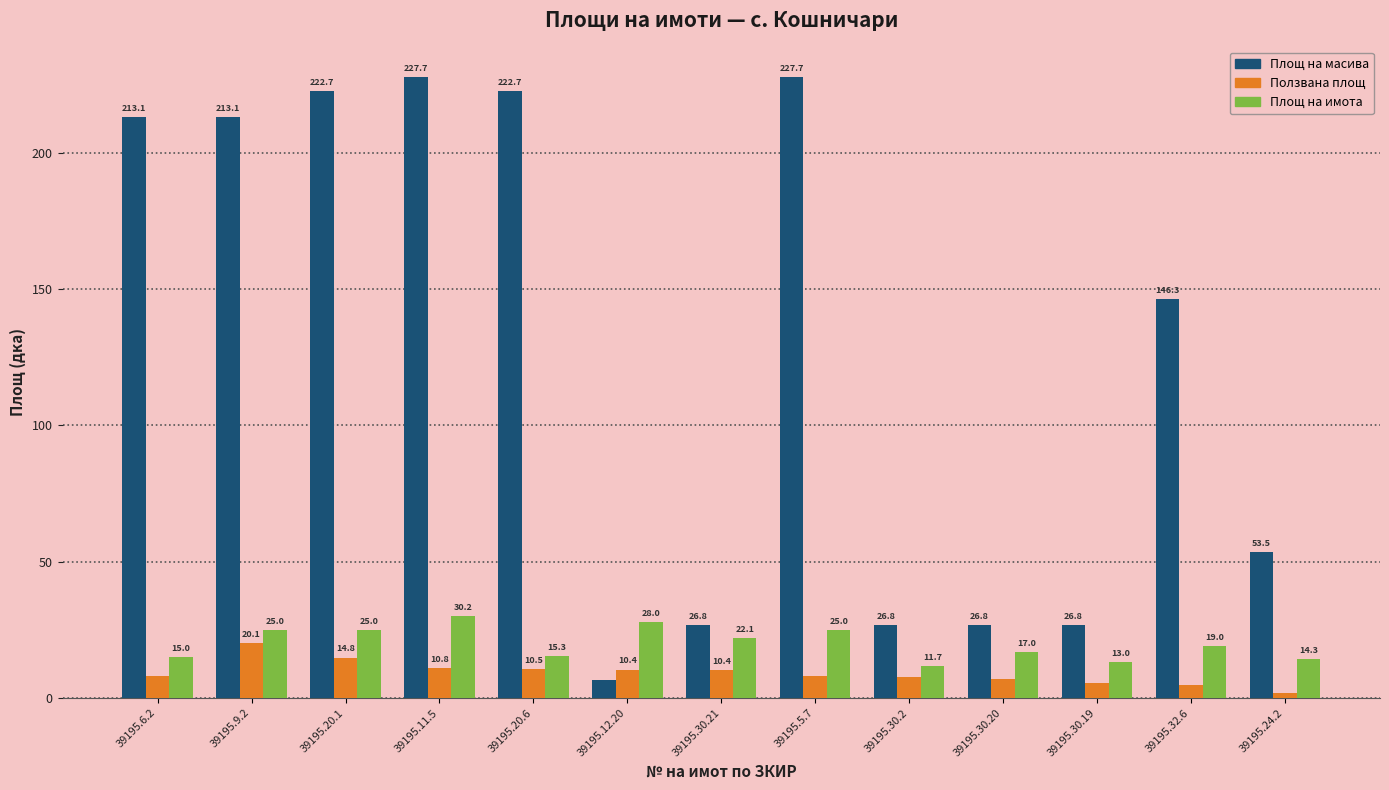

Count the number of data series in this chart.

3